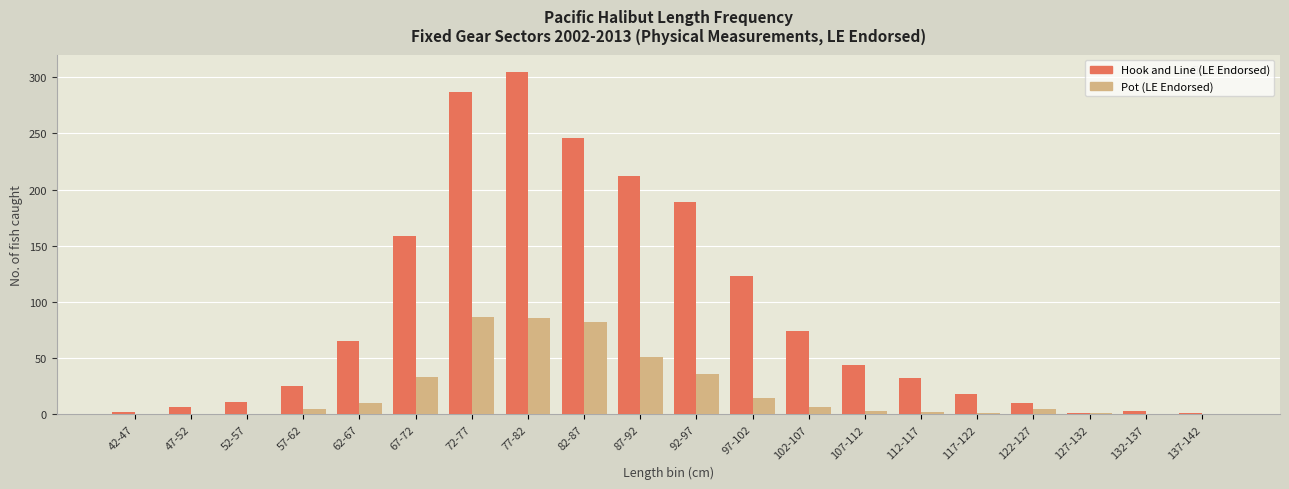

What is the total value across all series at 102-107?

81